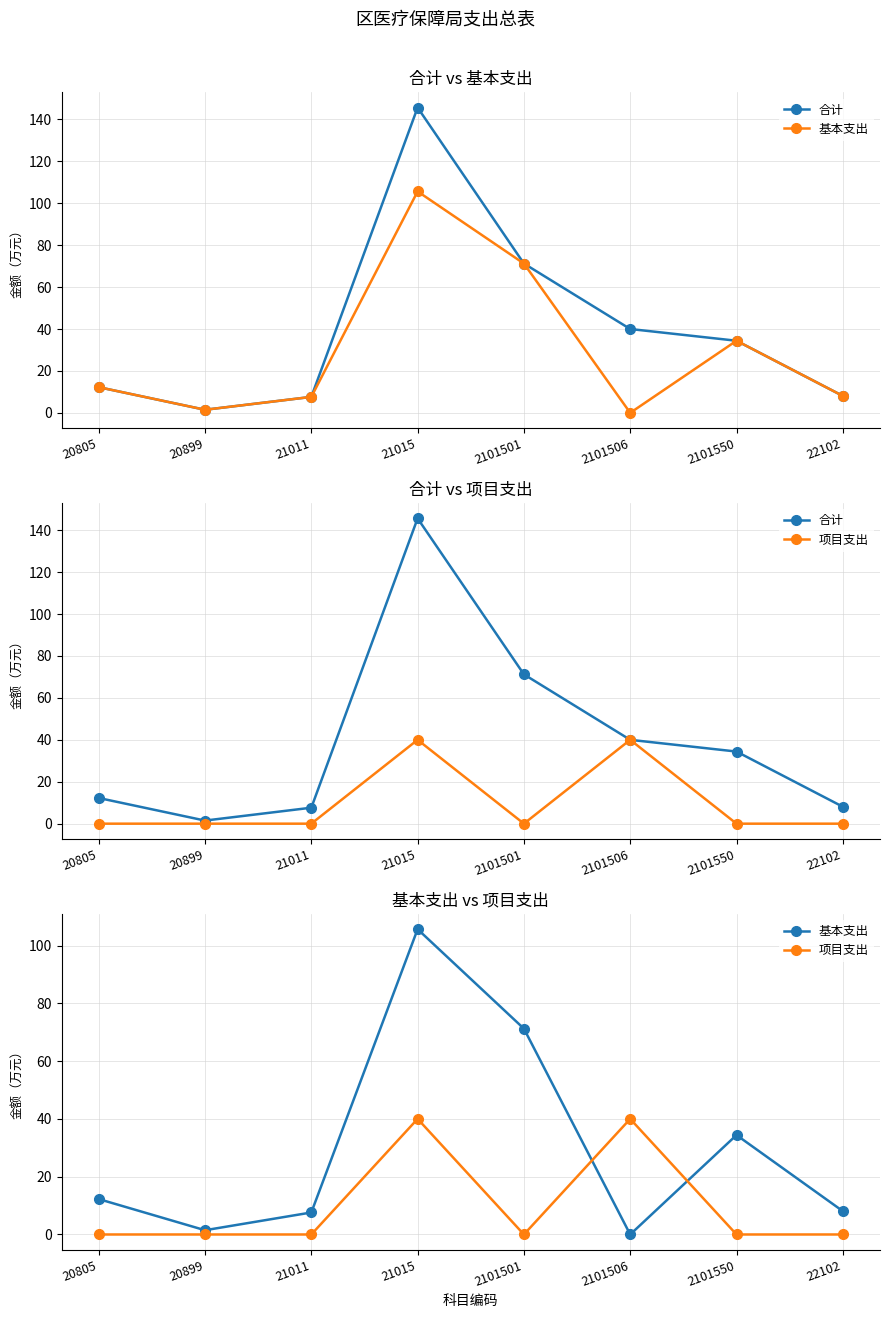

Where is the first local maximum for 合计?

21015